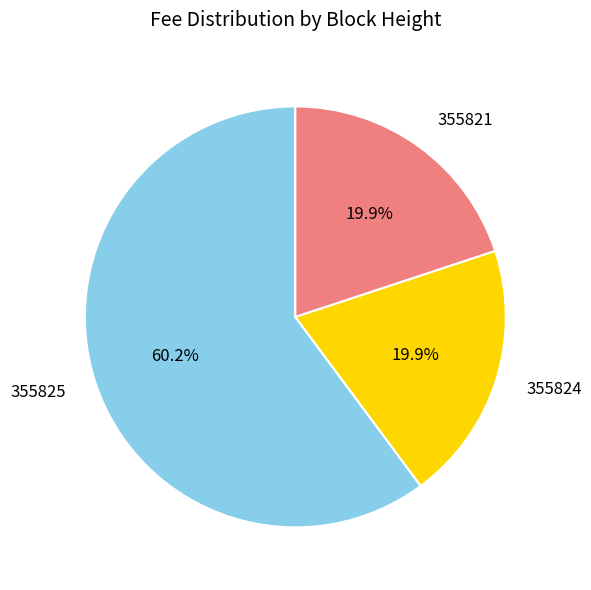

Which category has the biggest portion of the pie?

355825